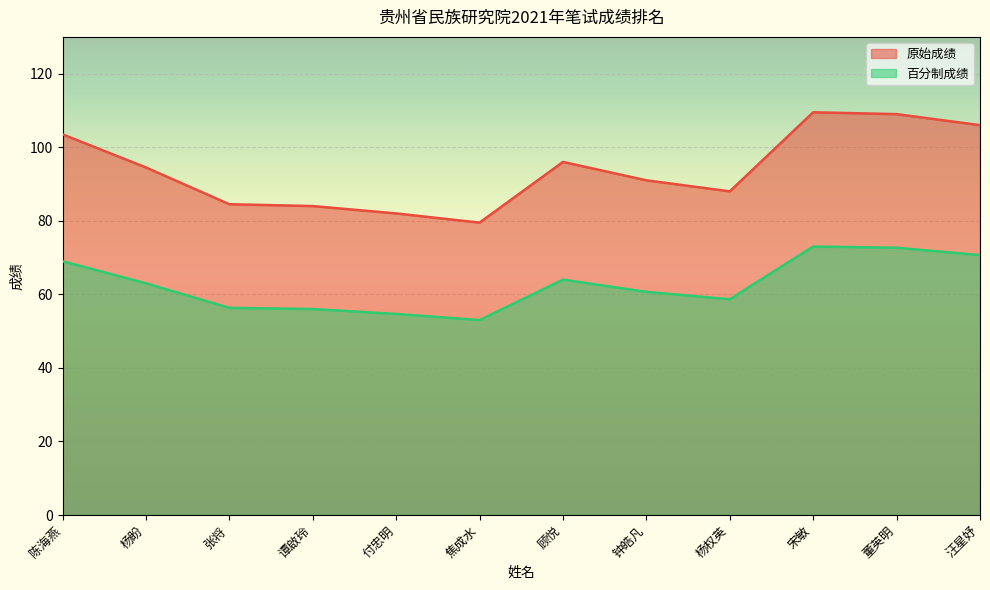

The 百分制成绩 series shows 81.7 at 杨权英. True or false?

False